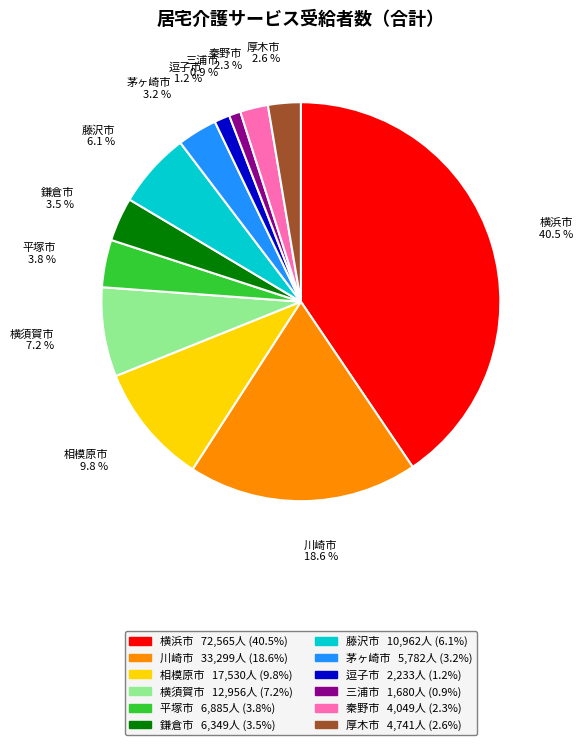

How many segments does this pie chart have?

12